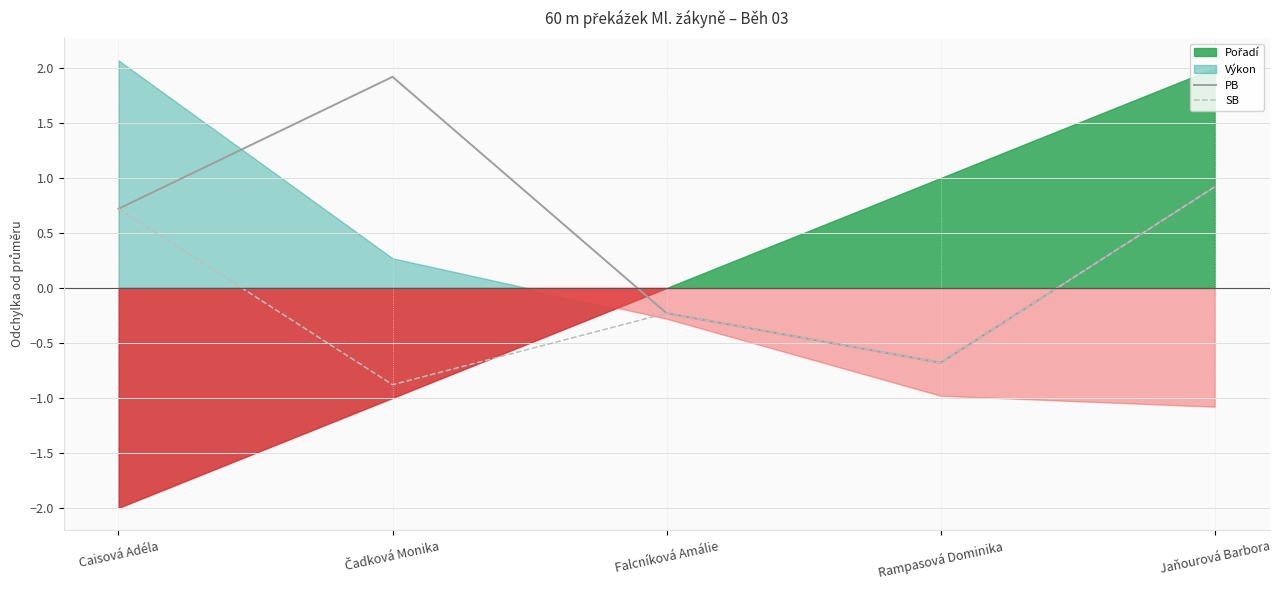

Where is PB nearest to the value 0?

Falcníková Amálie